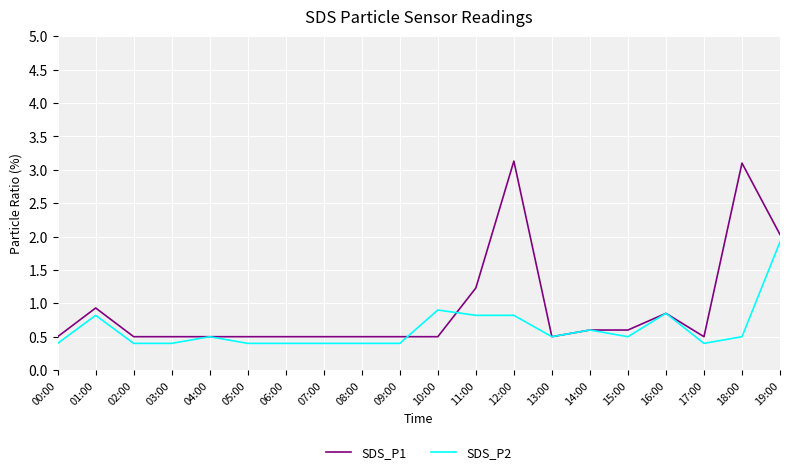

How many lines are shown in the chart?

2